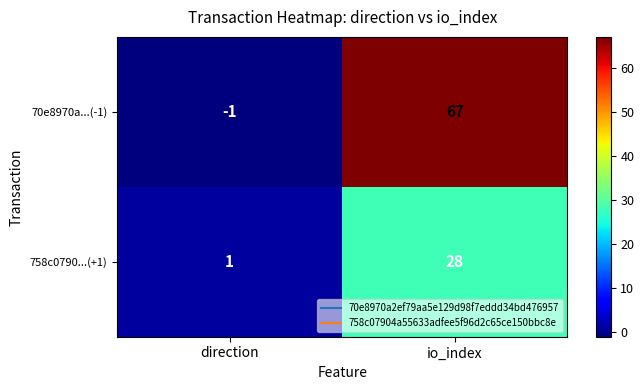

Rank the series at direction from lowest to highest value.

70e8970a...(-1), 758c0790...(+1)